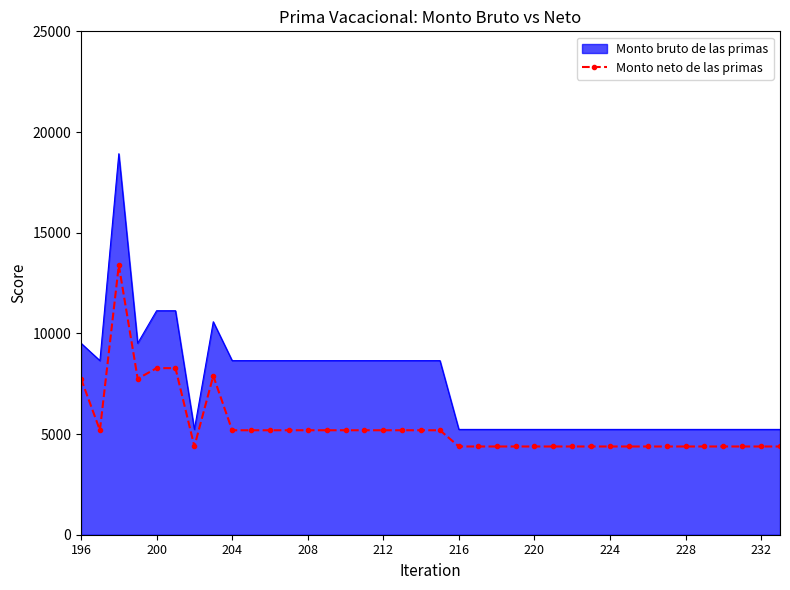

What is the maximum value shown in the chart?

18922.0